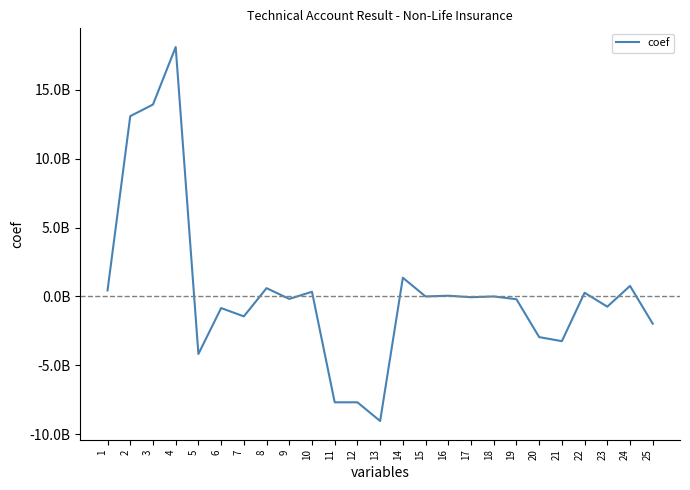

Reading left to right, what are all the values shown in this chart?

1=439323935.1	2=13092587508.5	3=13934959647.4	4=18111725349.2	5=-4176765701.8	6=-842372138.9	7=-1445390642.5	8=603018503.6	9=-177682137.4	10=339967135.9	11=-7685990715.4	12=-7685263228.8	13=-9044776901.7	14=1359513672.9	15=-727486.5	16=54519035.6	17=-55246522.1	18=58083.0	19=-199709595.9	20=-2950787122.7	21=-3245833401.8	22=270787051.7	23=-740929909.2	24=765189136.6	25=-1979119220.9